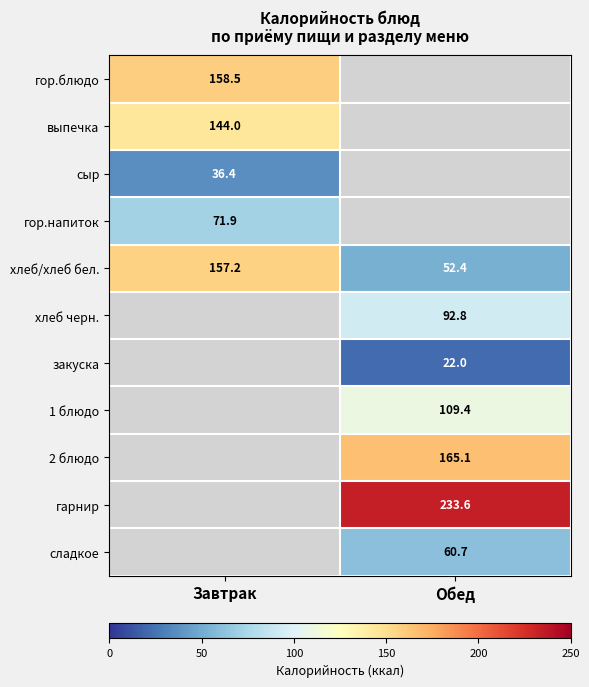

How many values in сладкое are above zero?

1